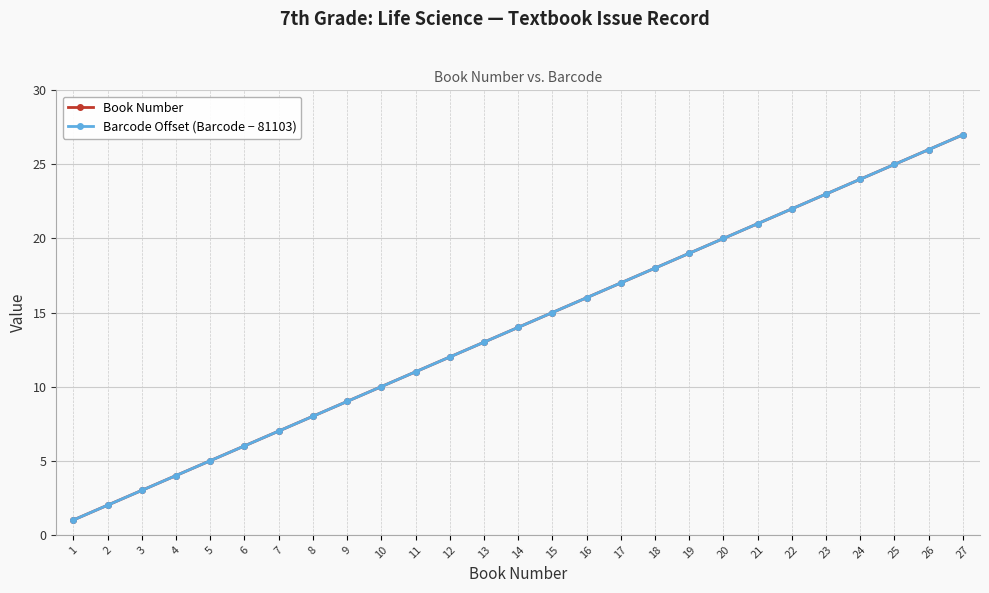

Rank the series at 26 from lowest to highest value.

Book Number, Barcode Offset (Barcode − 81103)